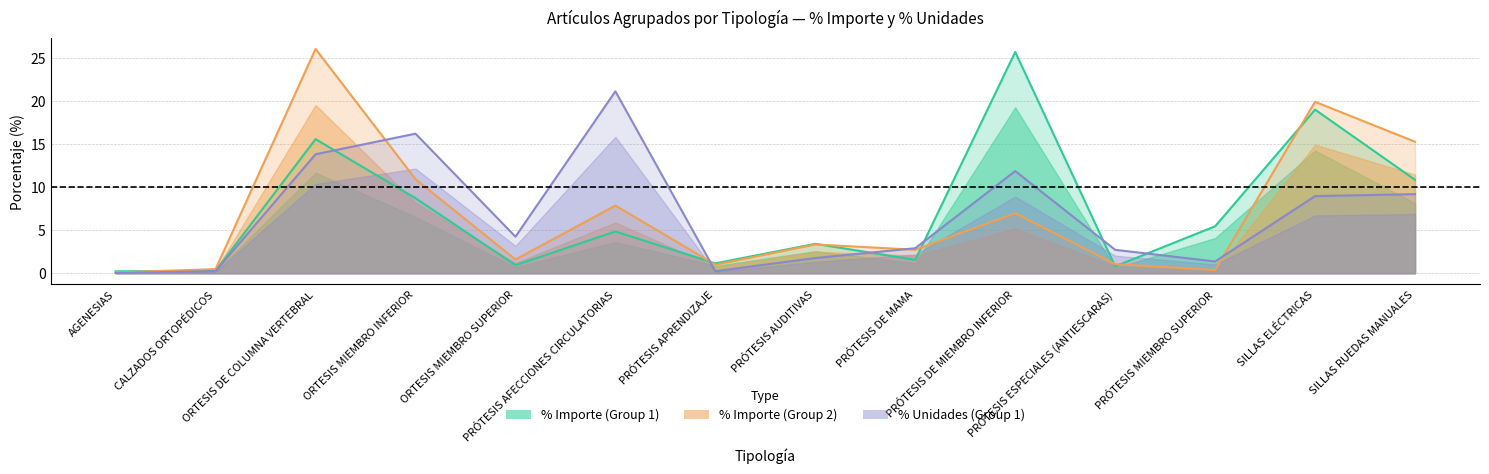

Rank the series at PRÓTESIS APRENDIZAJE from highest to lowest value.

% Importe (Group 1), % Importe (Group 2), % Unidades (Group 1)